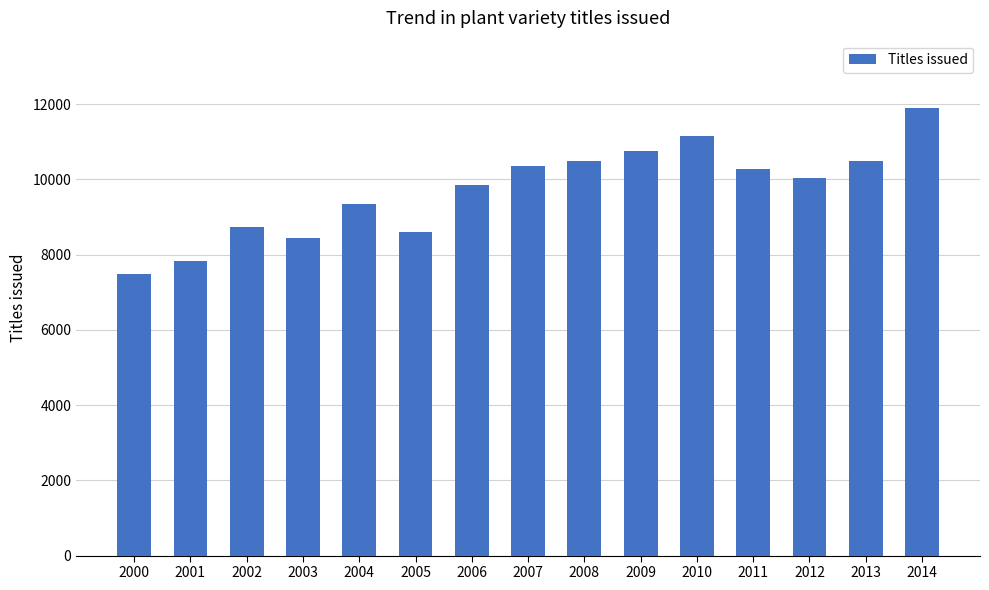

The chart shows a value of 2424 at 2003. True or false?

False